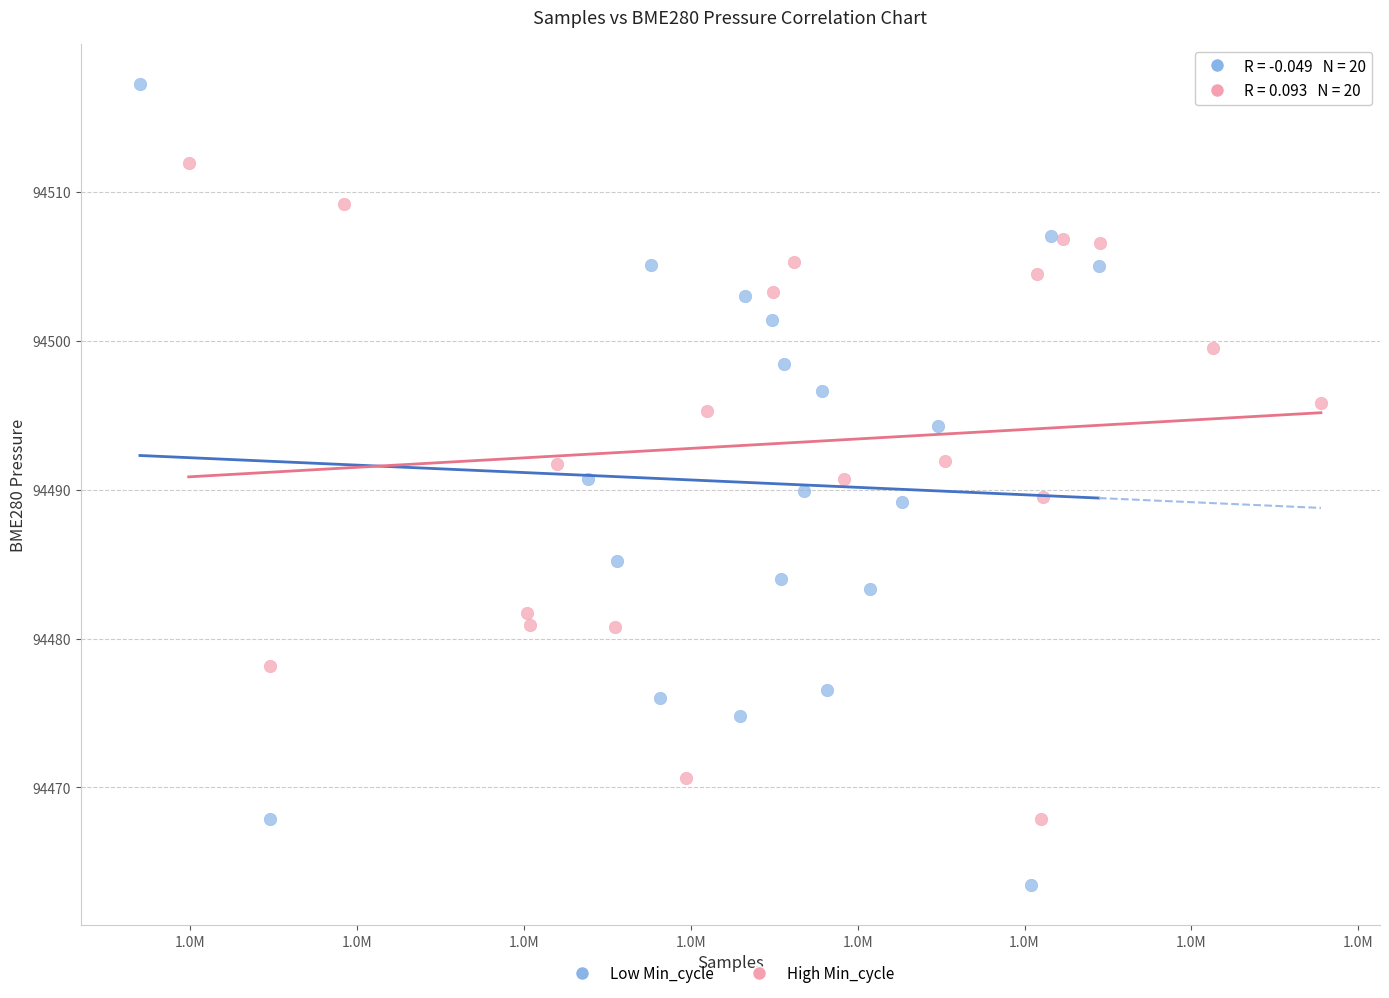

Which series has the largest Y range (max minus min)?

Low Min_cycle